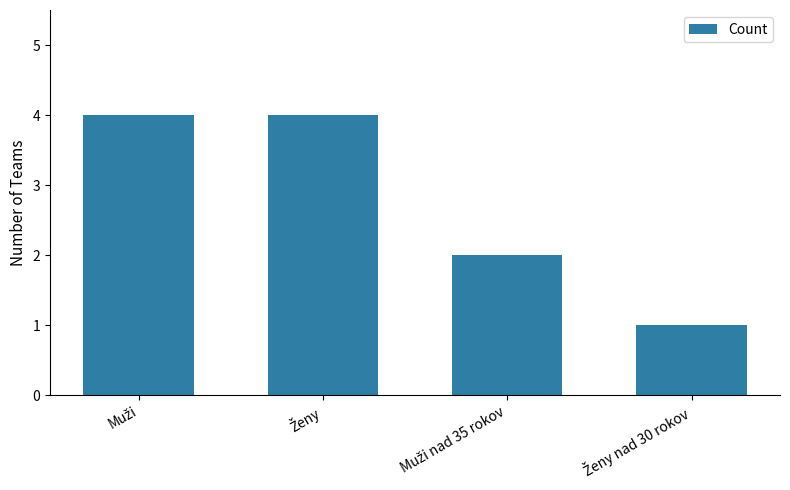

Reading right to left, what are all the values shown in this chart?

1	2	4	4